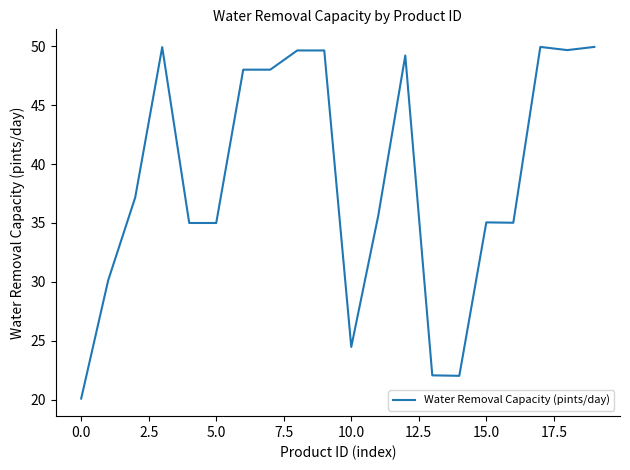

What is the difference between the maximum and minimum values?

29.8